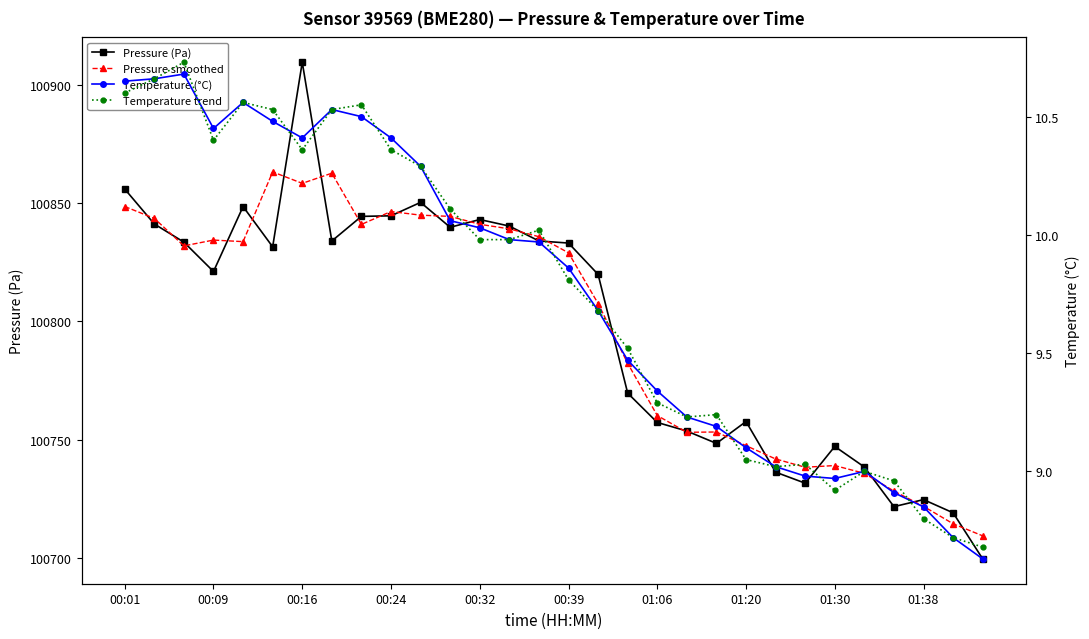

Reading left to right, extract all data points from this chart.

Pressure (Pa): 100856.0	100841.2	100833.5	100821.1	100848.6	100831.6	100909.6	100834.0	100844.4	100844.7	100850.3	100839.8	100843.1	100840.3	100834.0	100833.1	100819.9	100769.7	100757.3	100753.7	100748.4	100757.7	100736.3	100731.6	100747.2	100738.5	100721.7	100724.7	100719.1	100699.6
Pressure smoothed: 100848.6	100843.6	100831.9	100834.4	100833.7	100863.2	100858.4	100862.7	100841.0	100846.5	100844.9	100844.4	100841.1	100839.1	100835.8	100829.0	100807.6	100782.3	100760.2	100753.1	100753.3	100747.5	100741.9	100738.4	100739.1	100735.8	100728.3	100721.8	100714.5	100709.4
Temperature (°C): 10.7	10.7	10.7	10.4	10.6	10.5	10.4	10.5	10.5	10.4	10.3	10.1	10.0	10.0	10.0	9.9	9.7	9.5	9.3	9.2	9.2	9.1	9.0	9.0	9.0	9.0	8.9	8.8	8.7	8.6
Temperature trend: 10.6	10.7	10.7	10.4	10.6	10.5	10.4	10.5	10.6	10.4	10.3	10.1	10.0	10.0	10.0	9.8	9.7	9.5	9.3	9.2	9.2	9.0	9.0	9.0	8.9	9.0	9.0	8.8	8.7	8.7